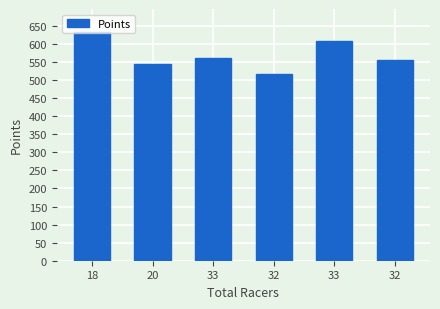

Rank the categories by value from lowest to highest.

32, 20, 32, 33, 33, 18